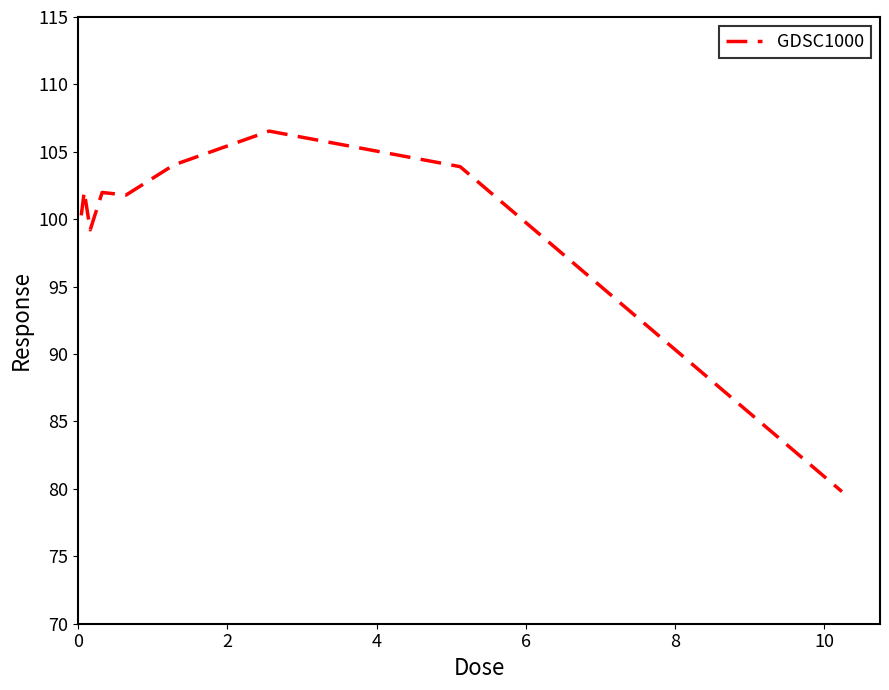

What is the difference between the maximum and minimum values?

26.7